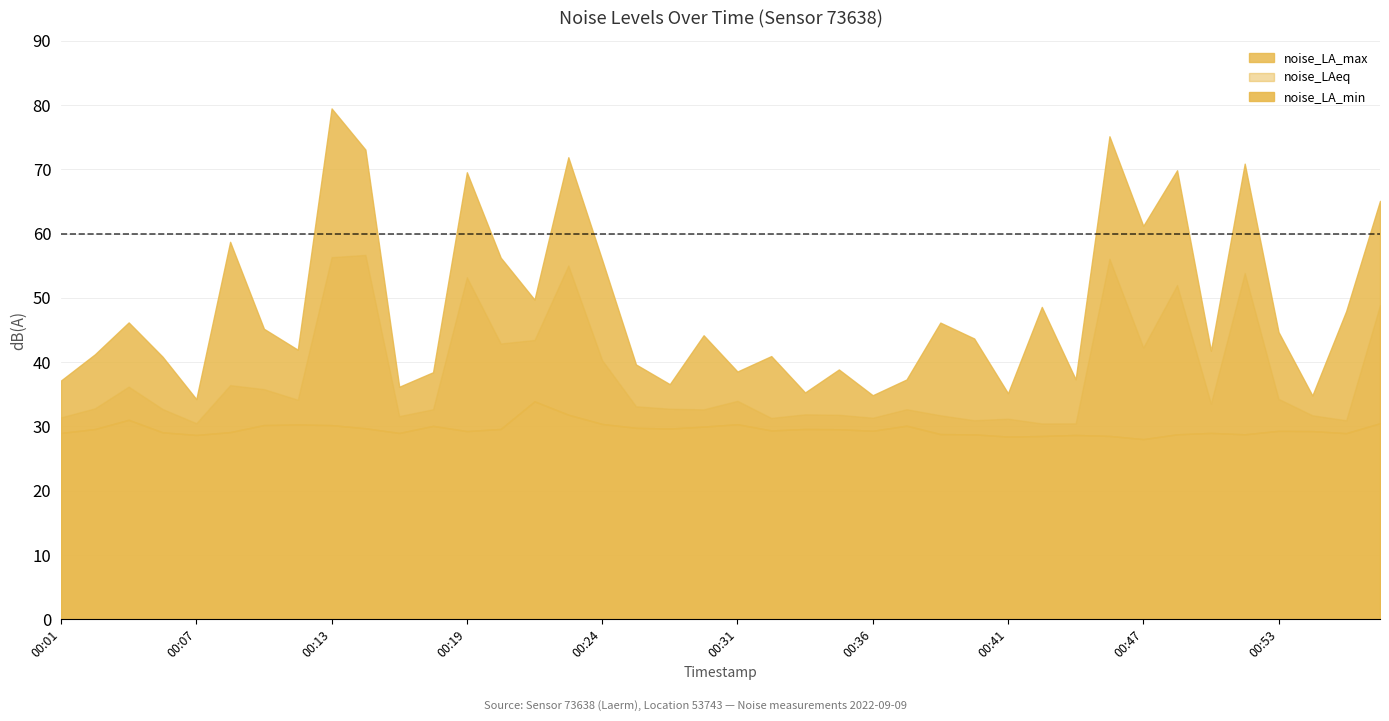

Is it true that noise_LAeq equals 17.7 at 00:11?

False